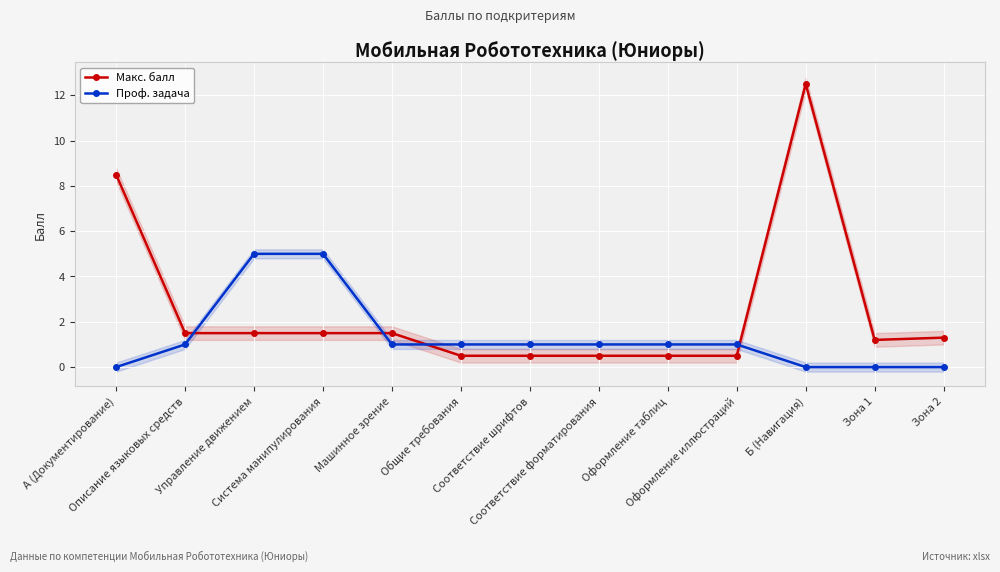

Is the value of Макс. балл at Оформление иллюстраций greater than the value of Проф. задача at Машинное зрение?

No